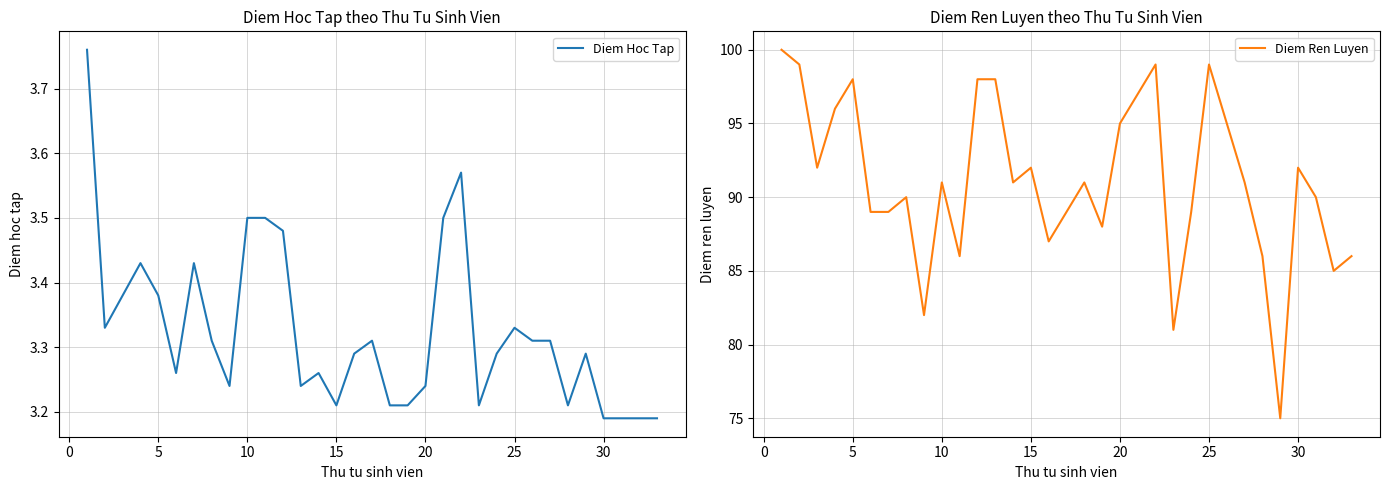

What is the value of the Diem Ren Luyen point at the 18th from the left?

91.0